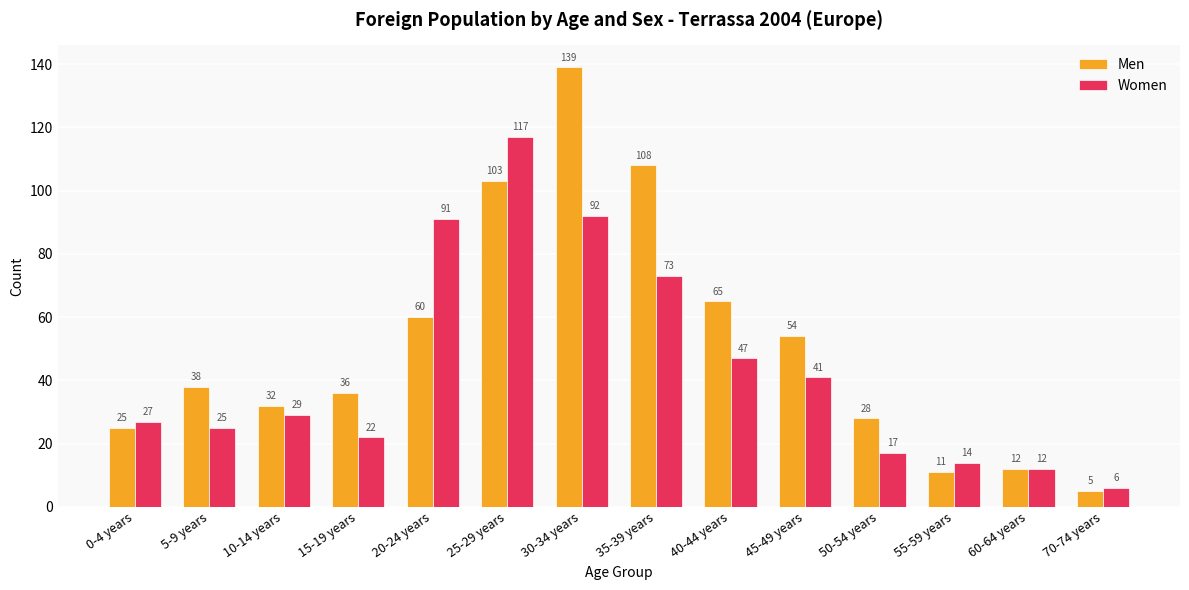

Where is Women nearest to the value 61?

35-39 years